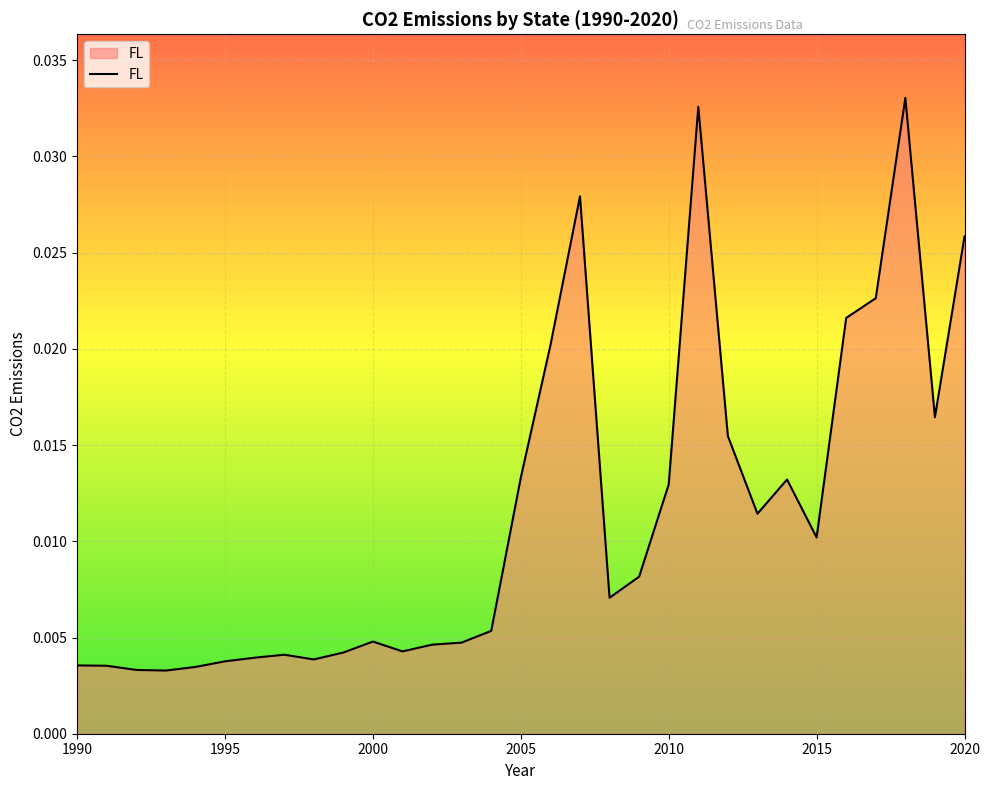

How many lines are shown in the chart?

1